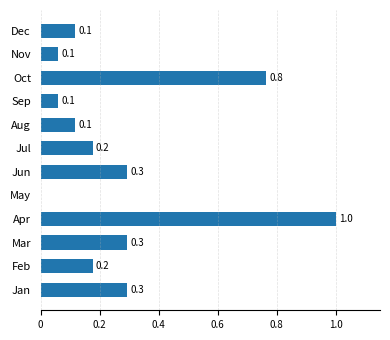

What is the average value?

0.3